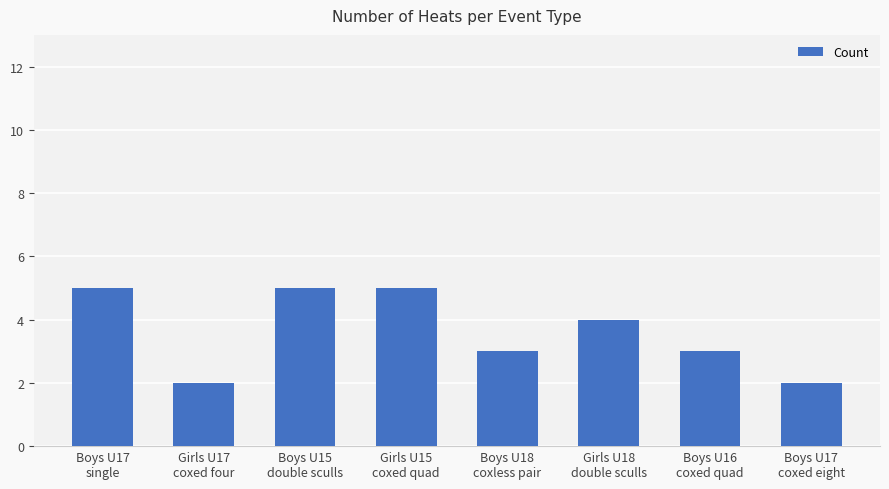

Count the values in the range 3 to 5.

6